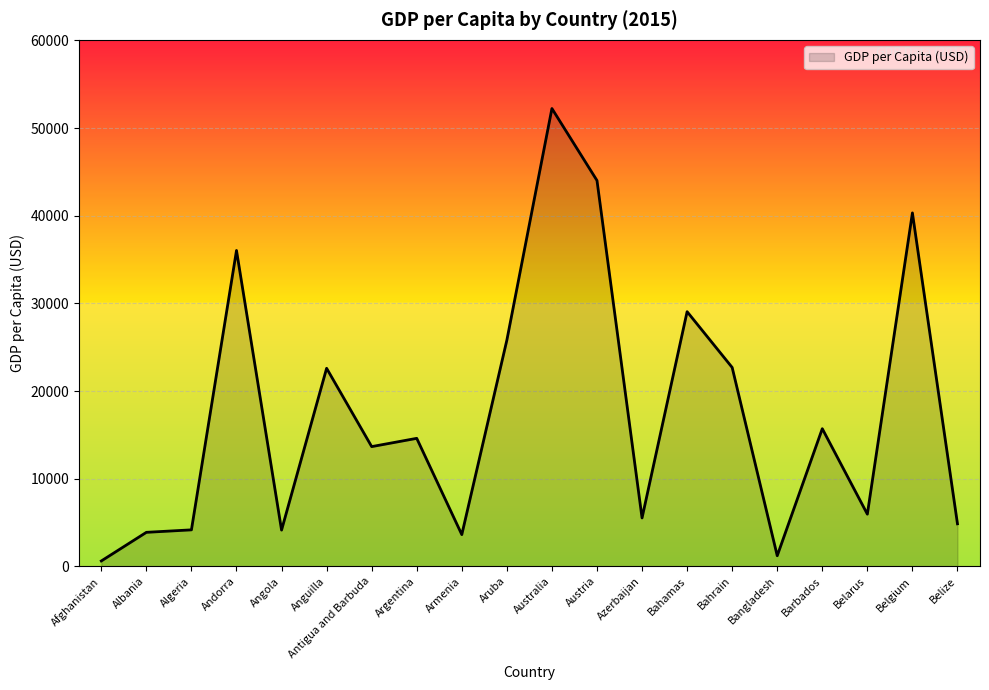

The value at Armenia is 3617.9. True or false?

True